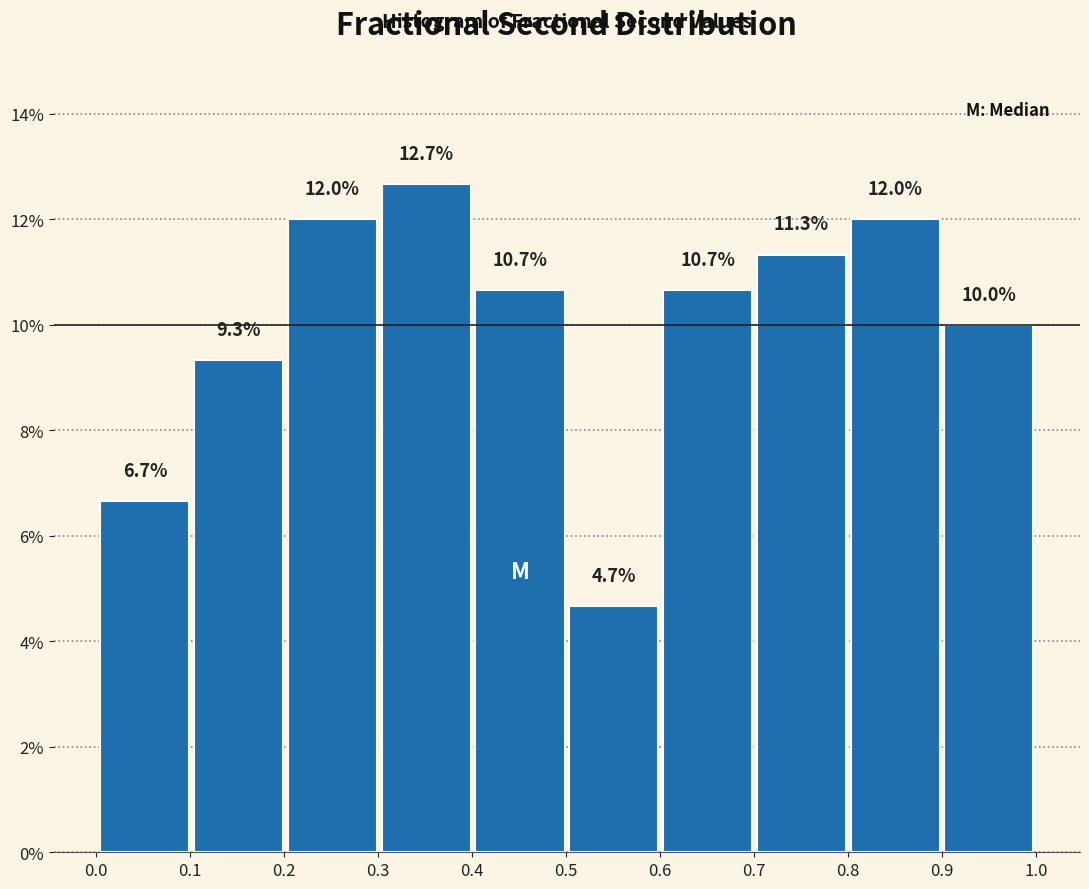

Reading left to right, list every bar in this chart as the range it spans on the x-axis followed by its height. The bar edges are not printed on the chart, so give them approximately, as read against the axis.

0.0 to 0.1: 6.7
0.1 to 0.2: 9.3
0.2 to 0.3: 12.0
0.3 to 0.4: 12.7
0.4 to 0.5: 10.7
0.5 to 0.6: 4.7
0.6 to 0.7: 10.7
0.7 to 0.8: 11.3
0.8 to 0.9: 12.0
0.9 to 1.0: 10.0